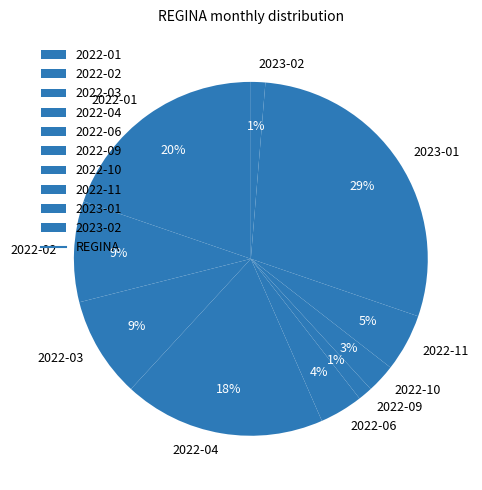

Is it true that 2022-01 is 31% of the pie?

False